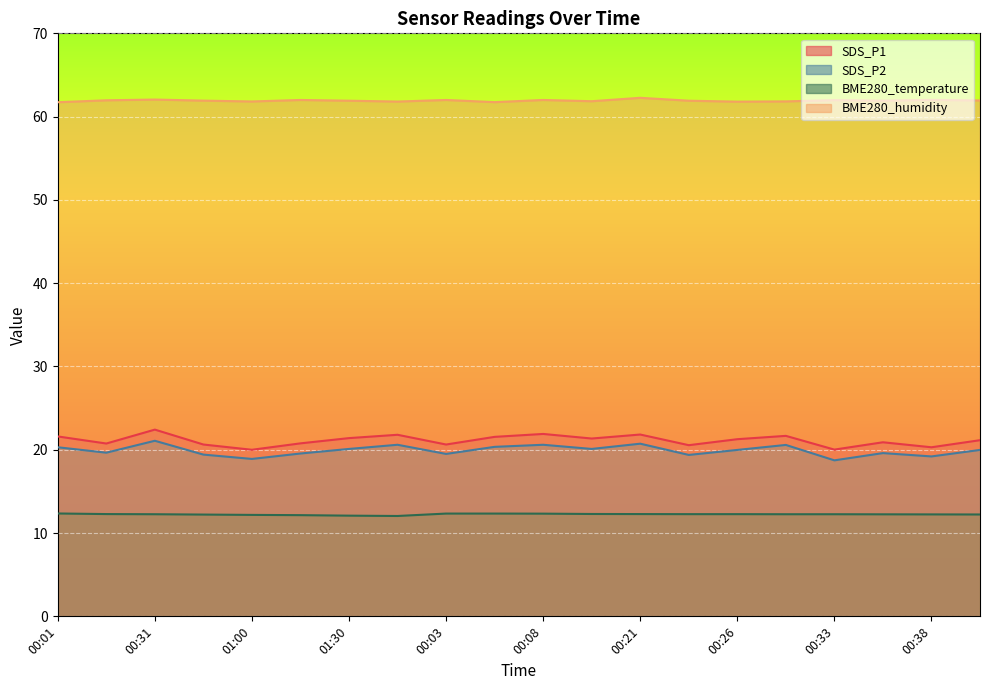

Which series has the largest total across all categories?

BME280_humidity